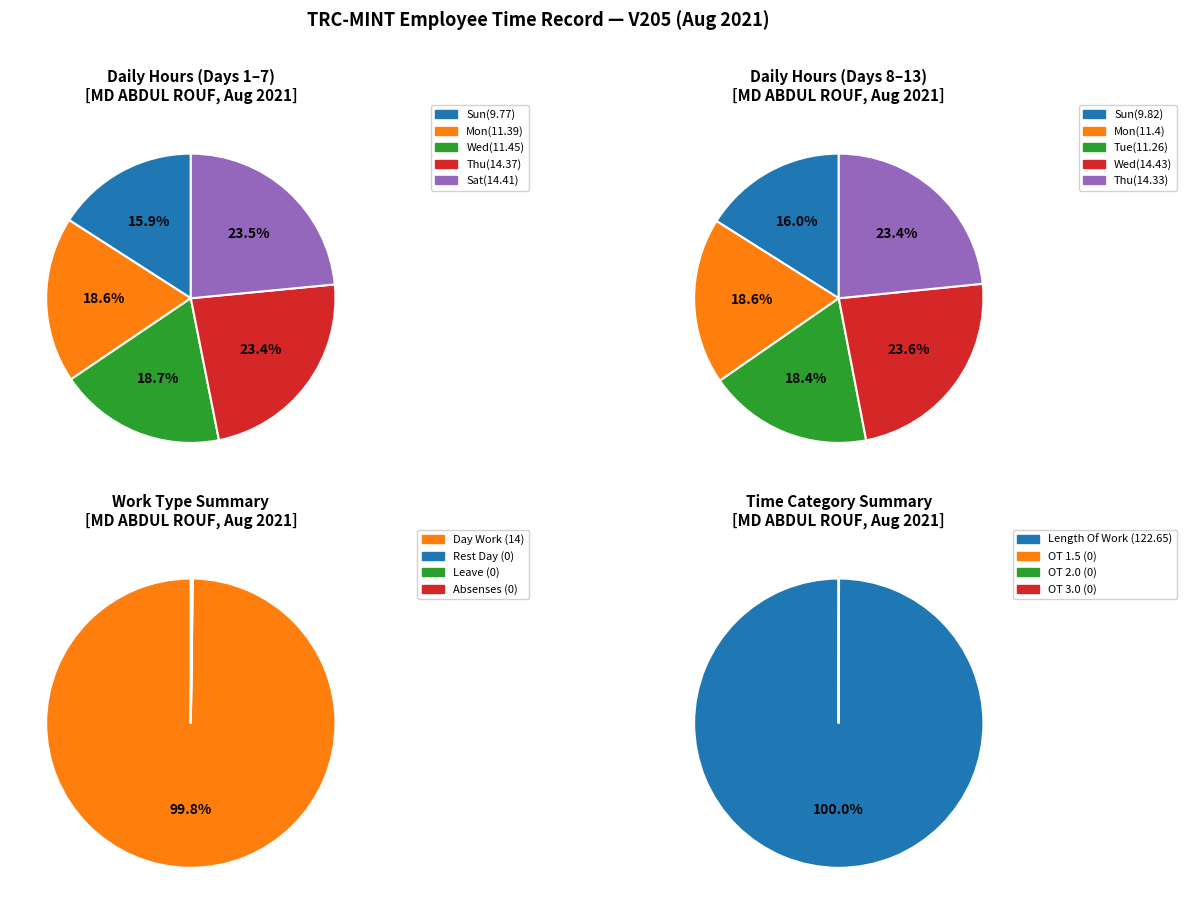

Which category has the smallest portion of the pie?

Over Time 1.5